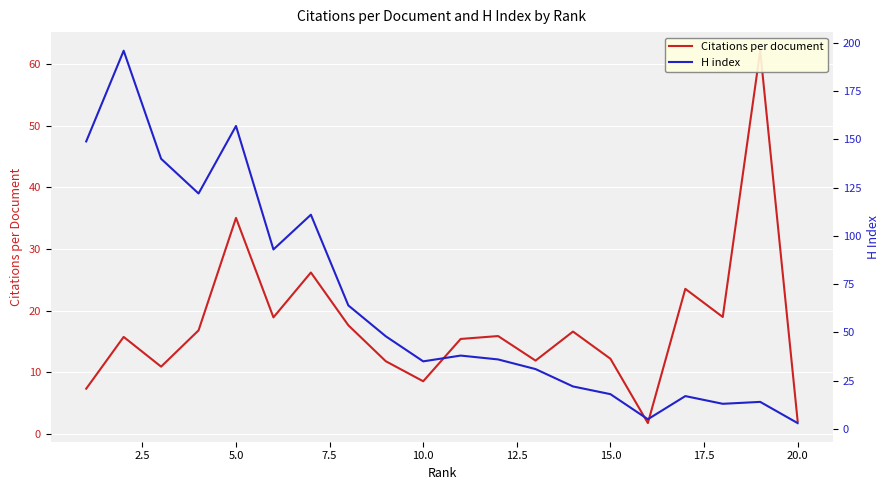

At how many categories does at least one series exceed 96?

6